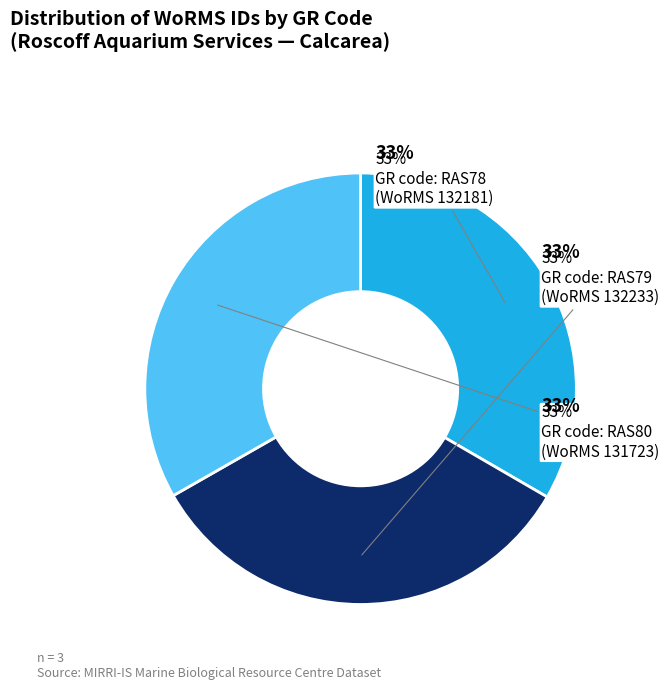

Combined, do RAS80 and RAS79 account for over 50%?

Yes